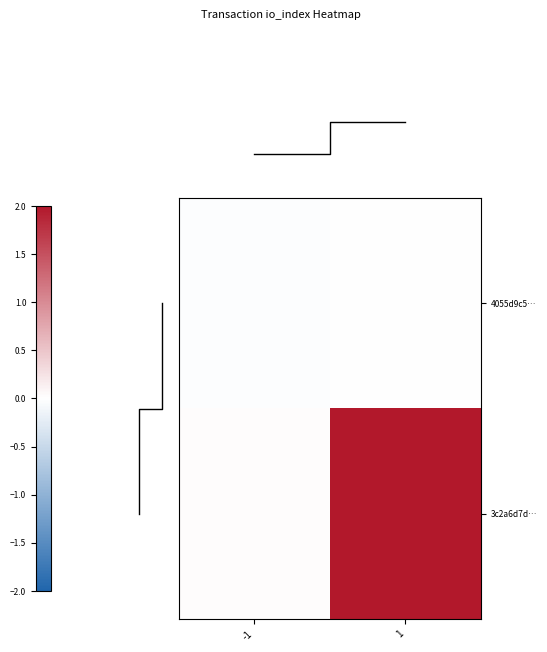

Is it true that 4055d9c5… equals 0.0 at 1?

True